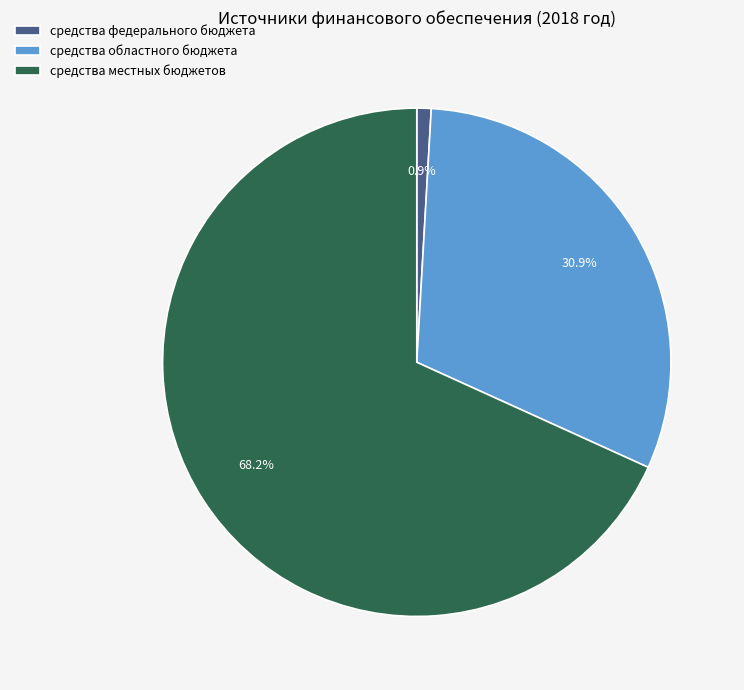

Which has a higher value, средства областного бюджета or средства федерального бюджета?

средства областного бюджета